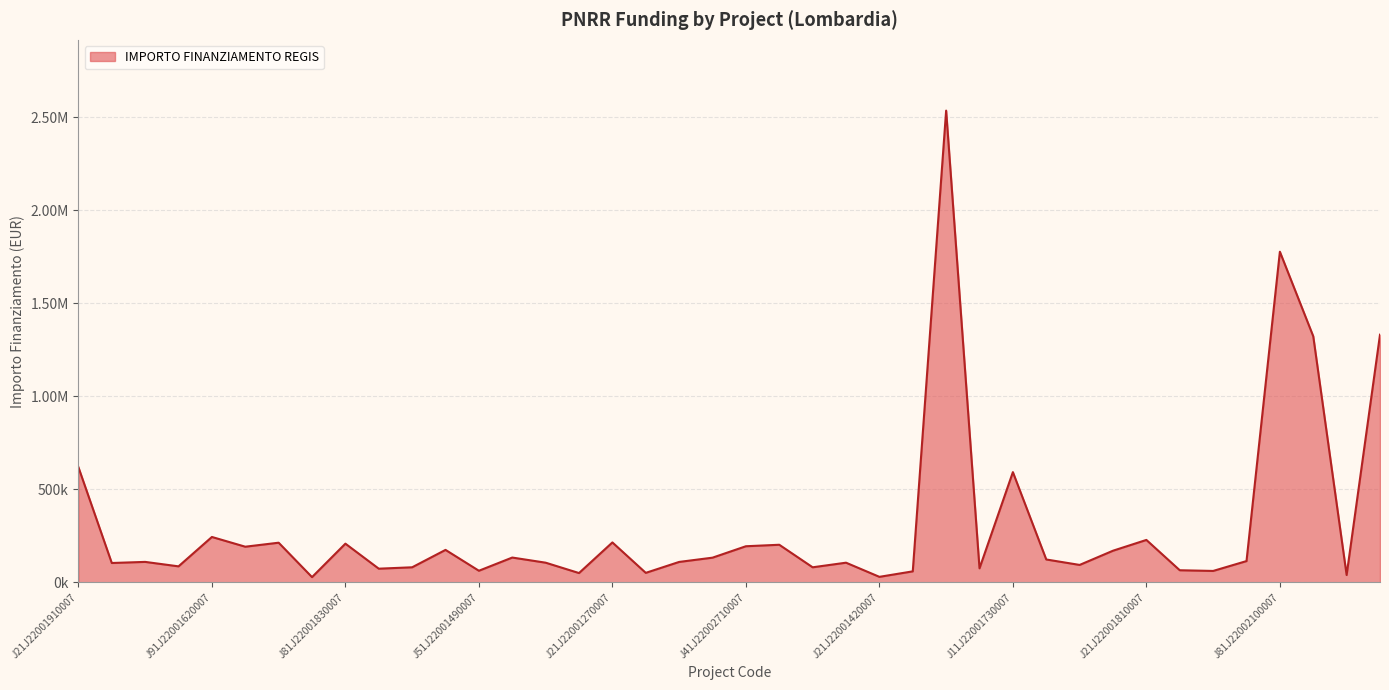

What is the label of the 36th point from the left?

J31J22002110007